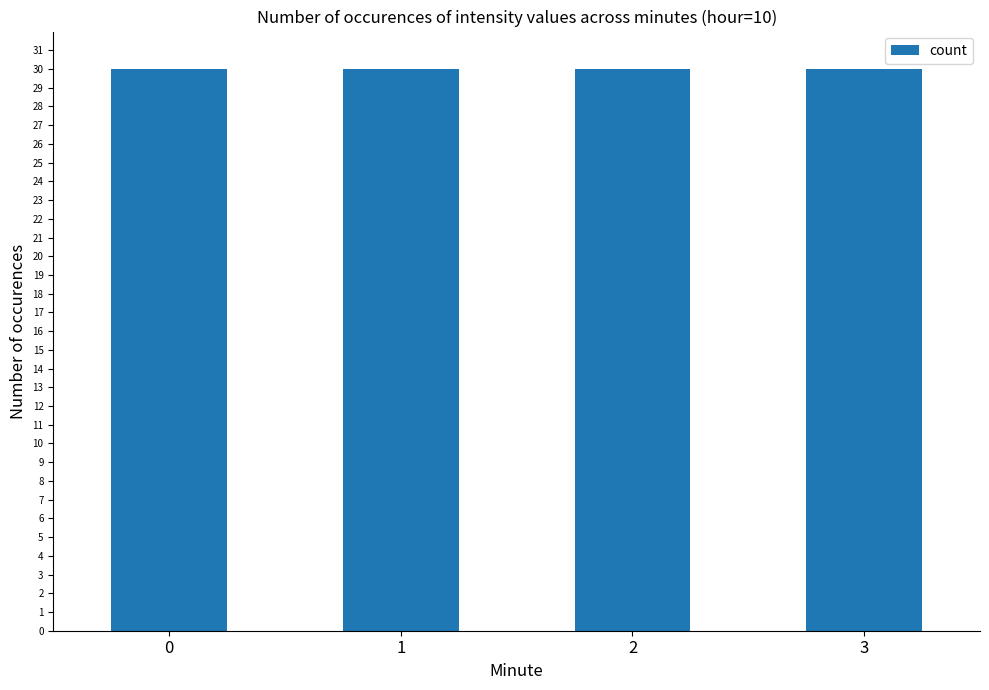

Which has a higher value, 5 or 3?

3